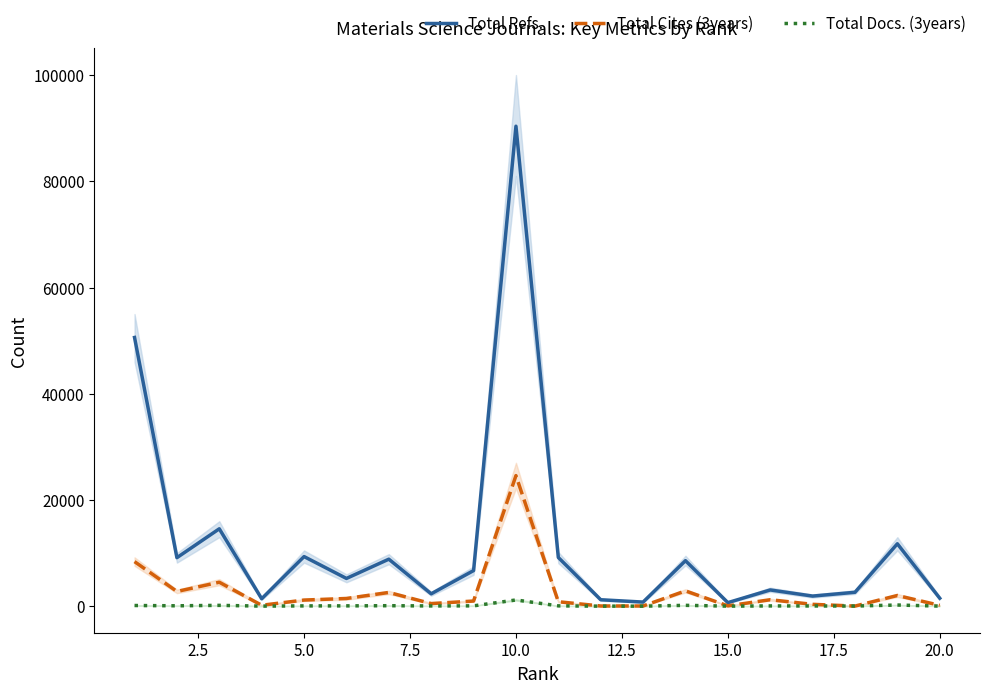

The value of Total Refs. at 10.0 is 12978. True or false?

False